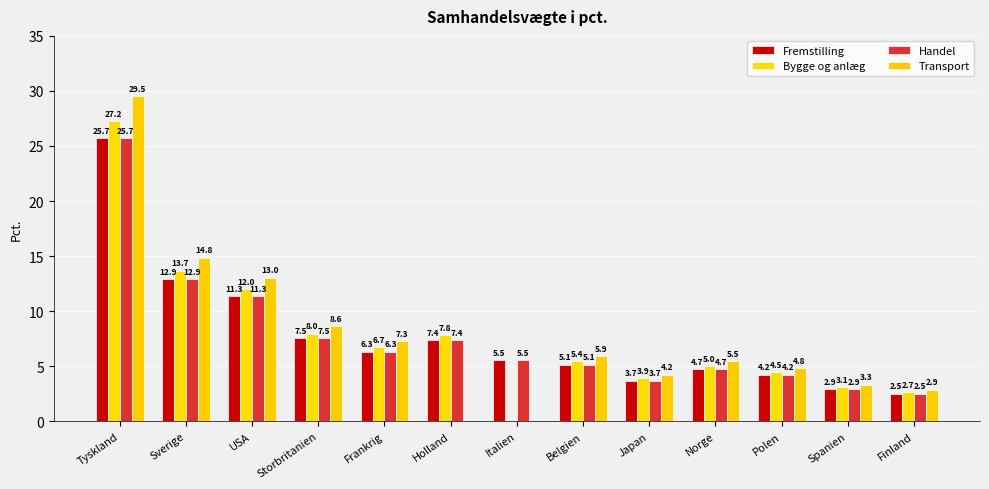

True or false: Handel has a value of 12.9 at Sverige.

True